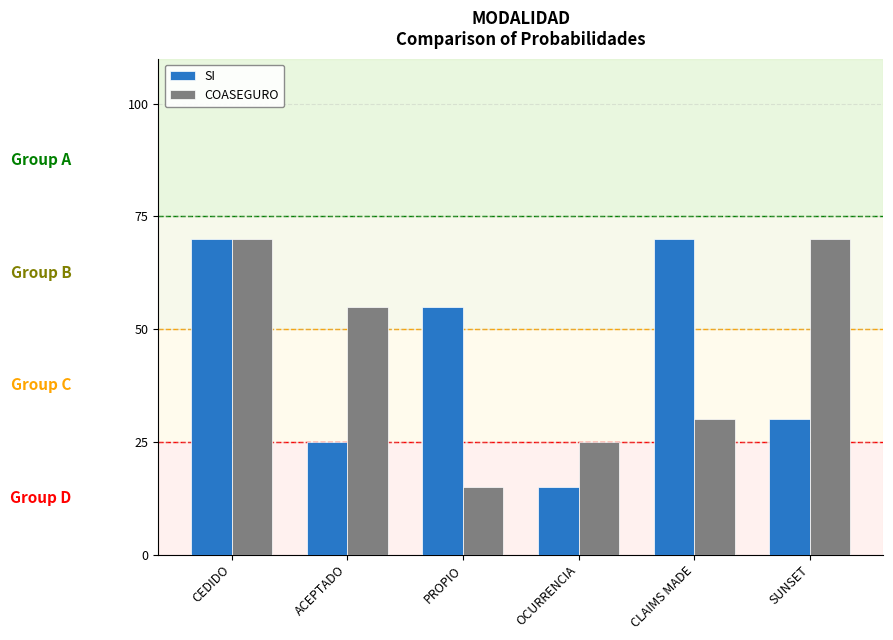

What position from the left is PROPIO?

3